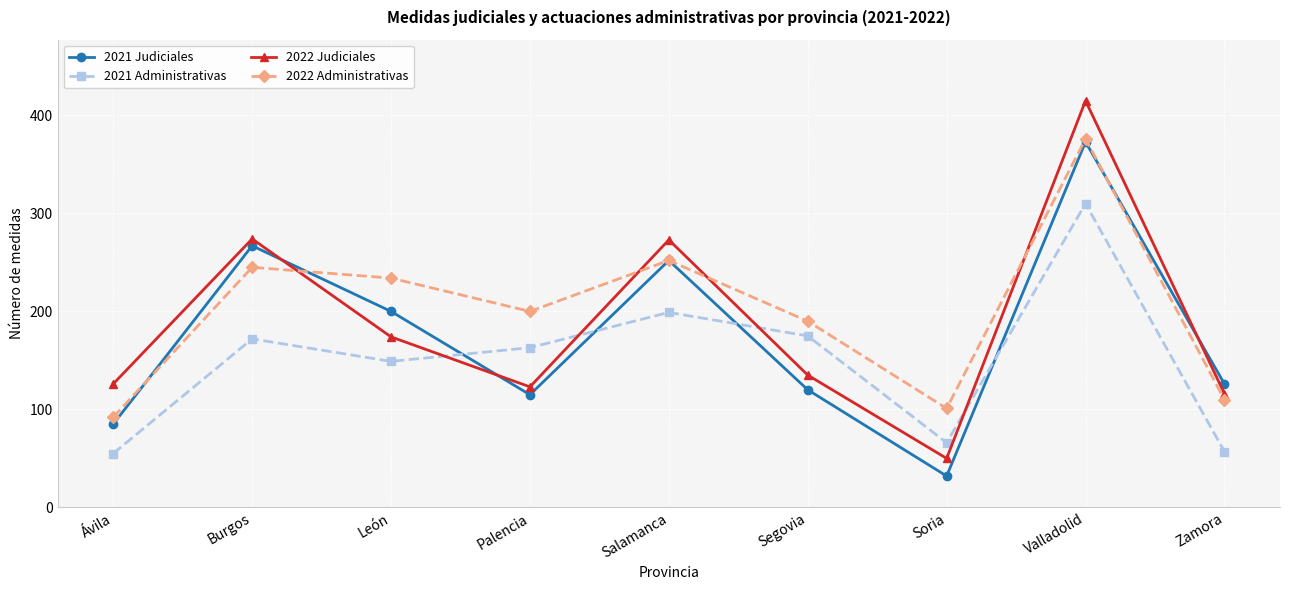

Rank the series at Zamora from lowest to highest value.

2021 Administrativas, 2022 Administrativas, 2022 Judiciales, 2021 Judiciales